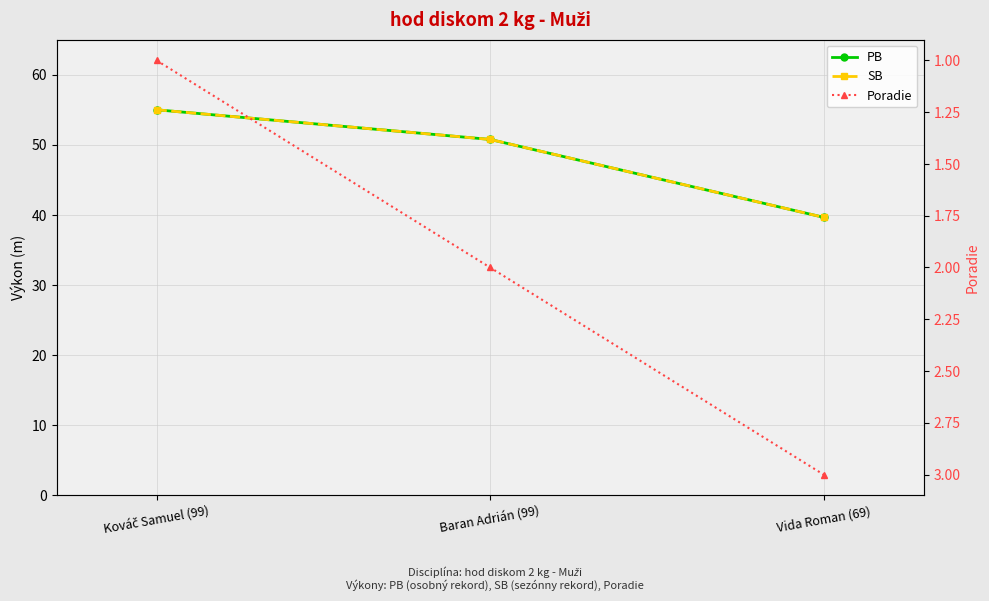

List the labels in order of Poradie value, smallest first.

Kováč Samuel (99), Baran Adrián (99), Vida Roman (69)